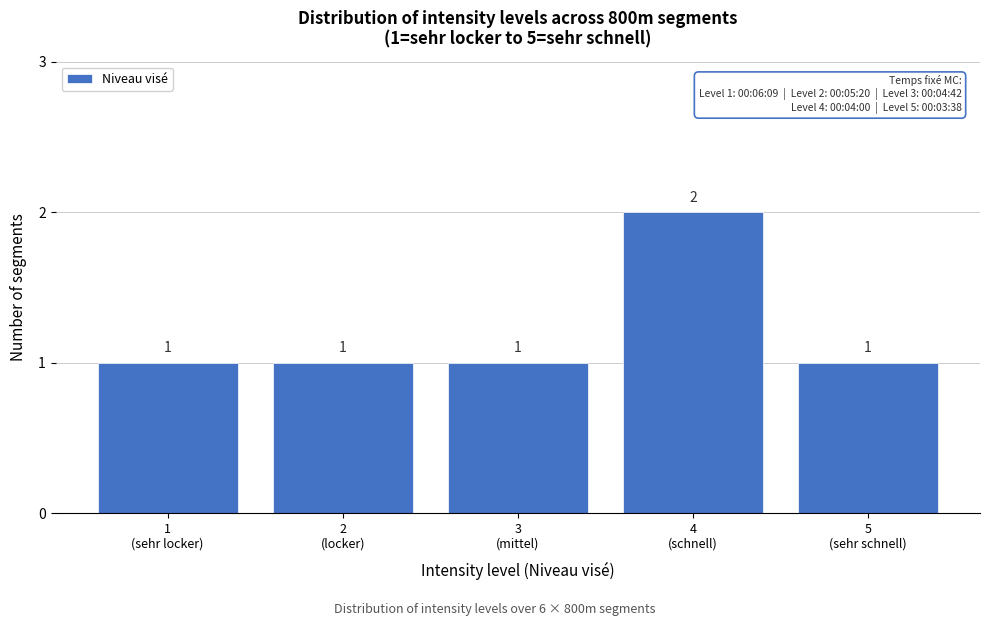

Reading left to right, transcribe all the data shown in this chart.

1	1	1	2	1